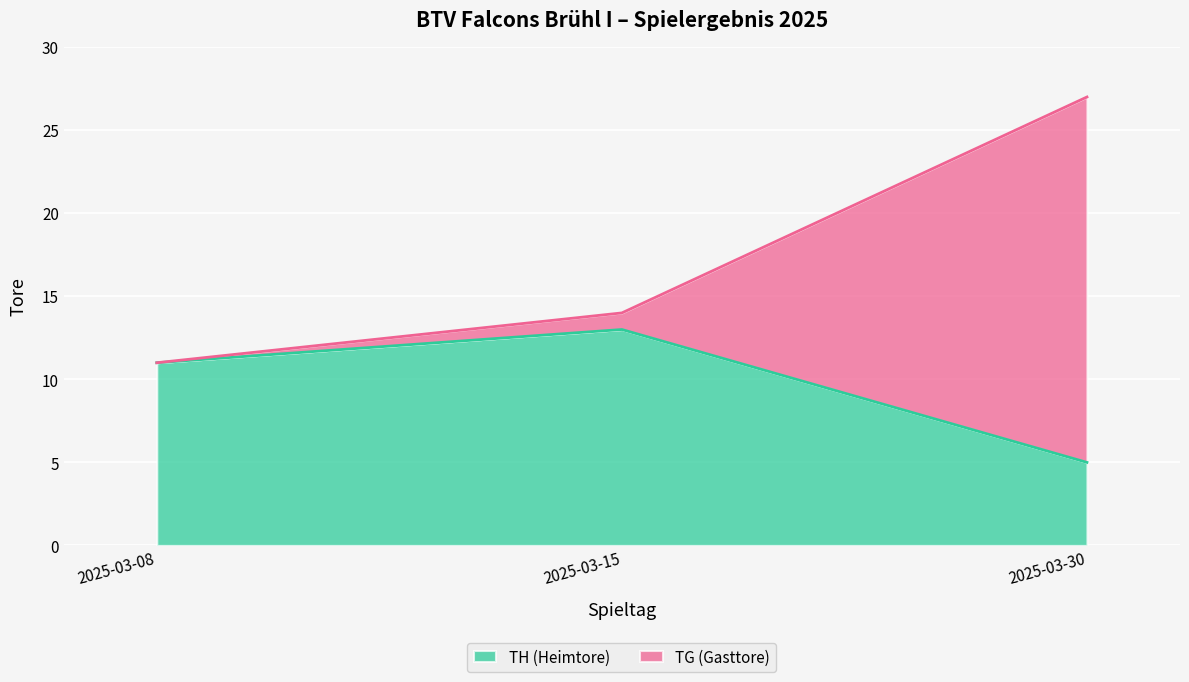

What is the minimum value shown in the chart?

5